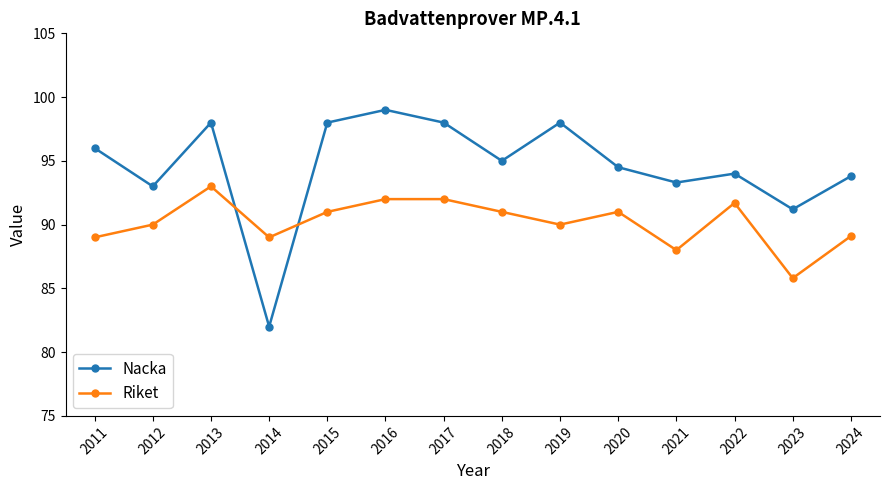

Does the chart have visible grid lines?

No